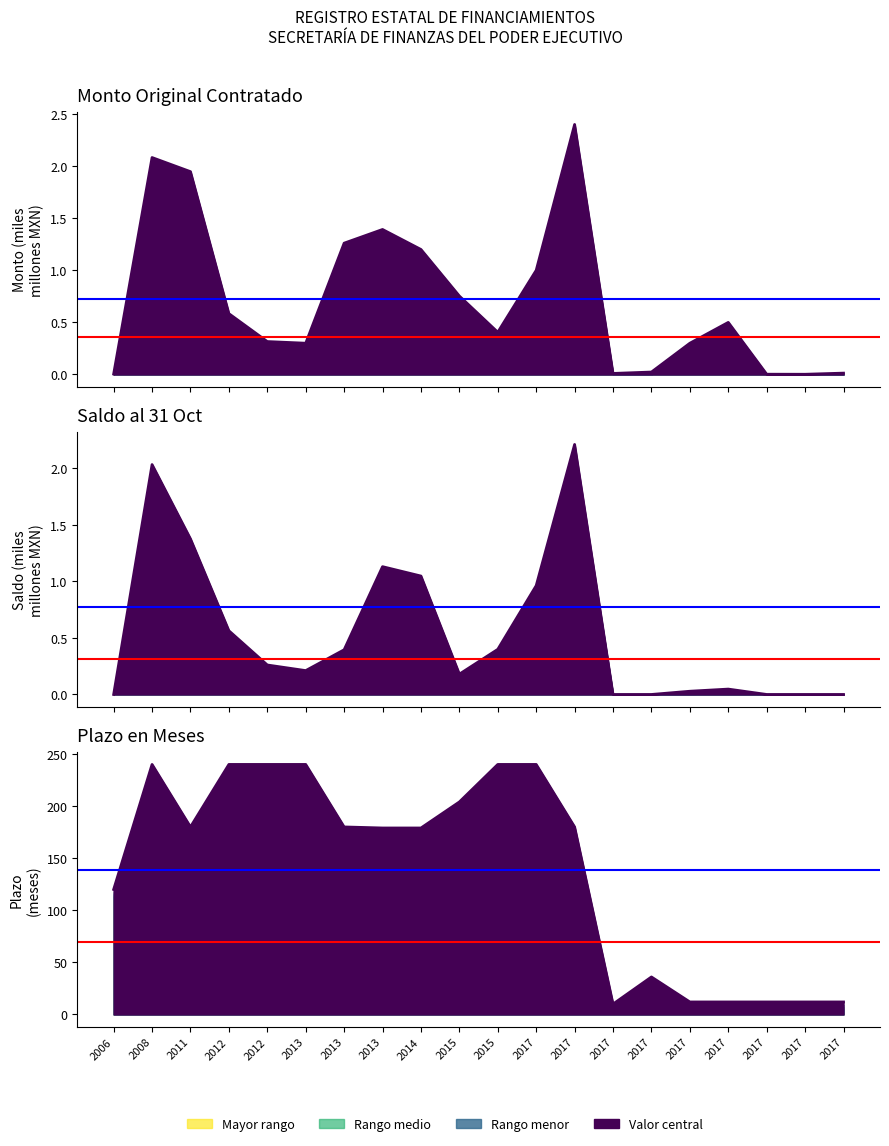

Rank the categories by MONTO ORIGINAL CONTRATADO value from highest to lowest.

2017, 2008, 2011, 2013, 2013, 2014, 2017, 2015, 2012, 2017, 2015, 2012, 2013, 2017, 2017, 2017, 2017, 2006, 2017, 2017